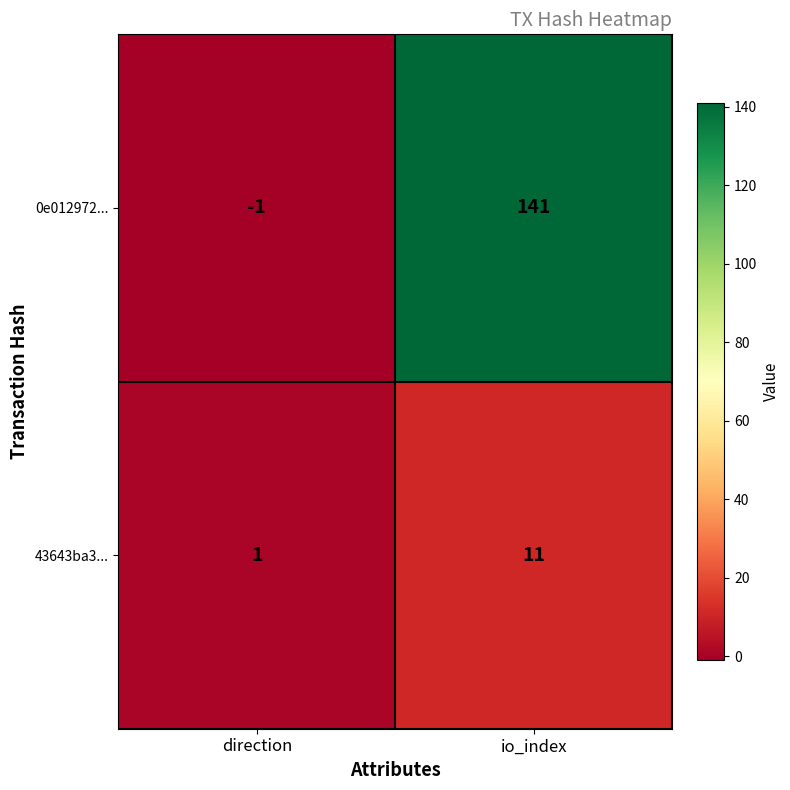

Which series has the largest total across all categories?

0e012972...